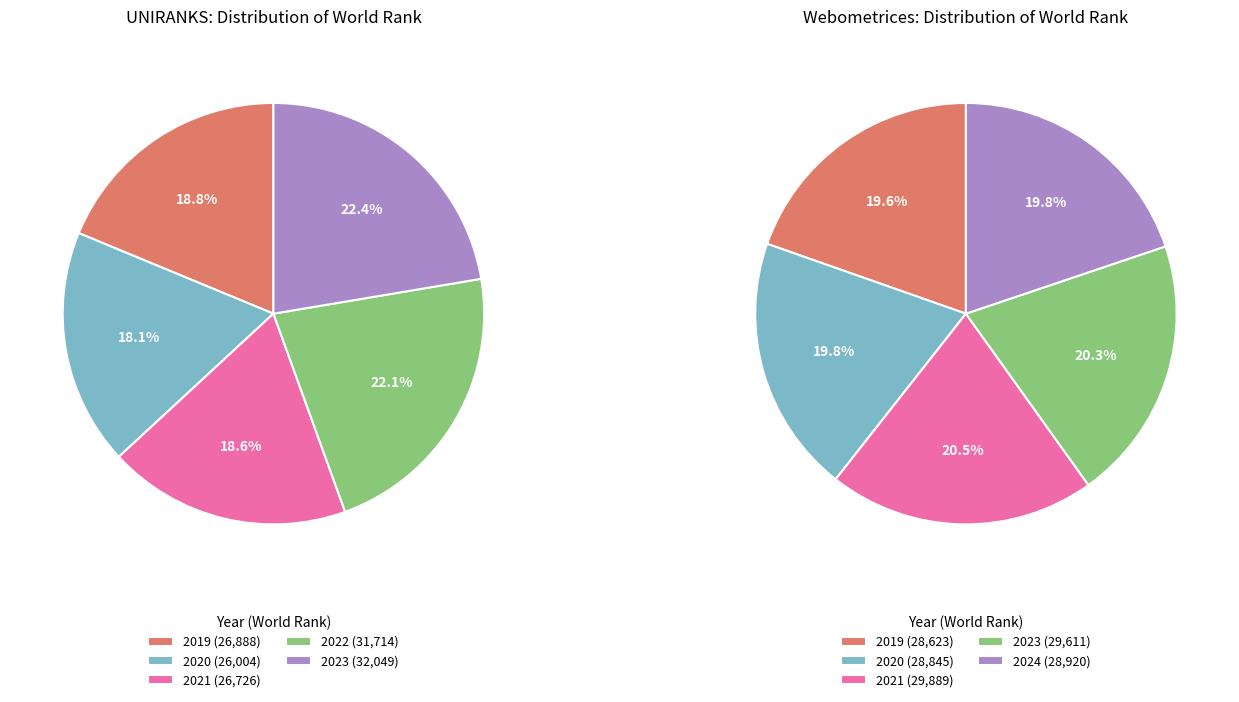

What is the difference between the highest and lowest values at 1?

2841